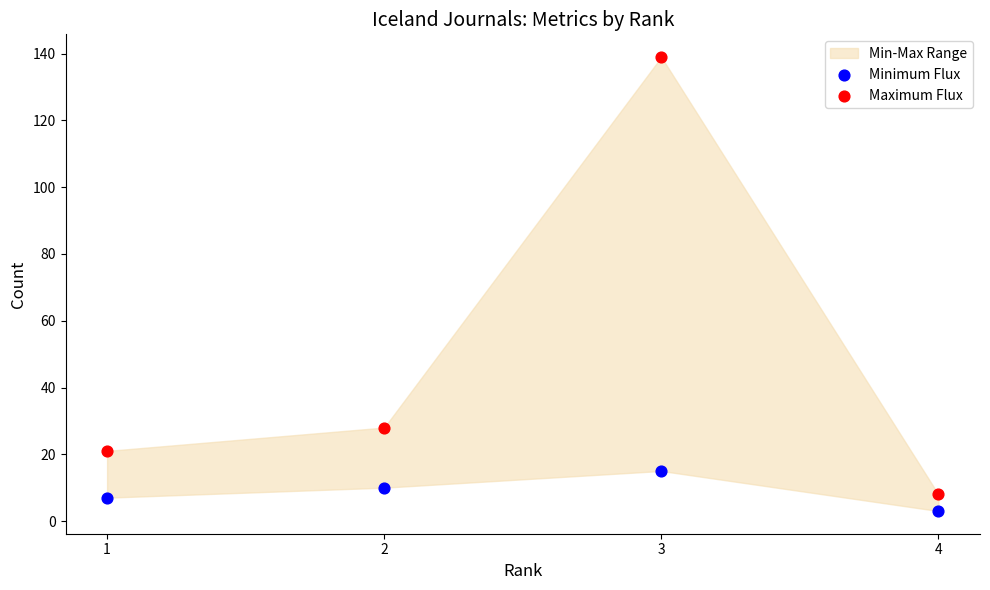

Across all series, what Y value is closest to 71?

28